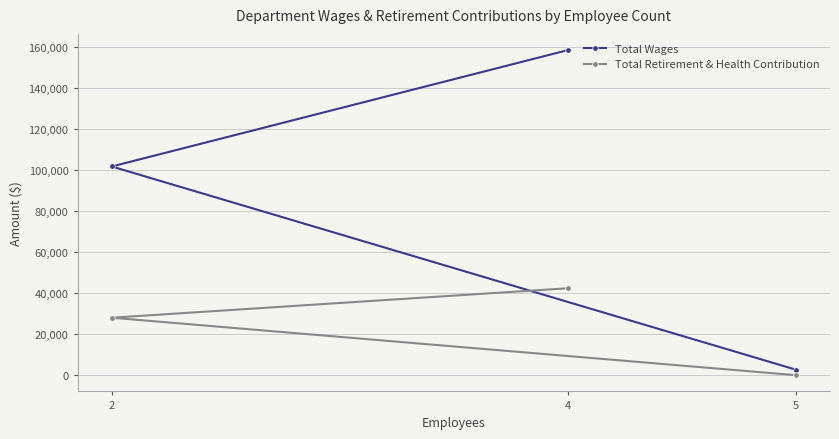

At which label does Total Retirement & Health Contribution first exceed 28036?

4